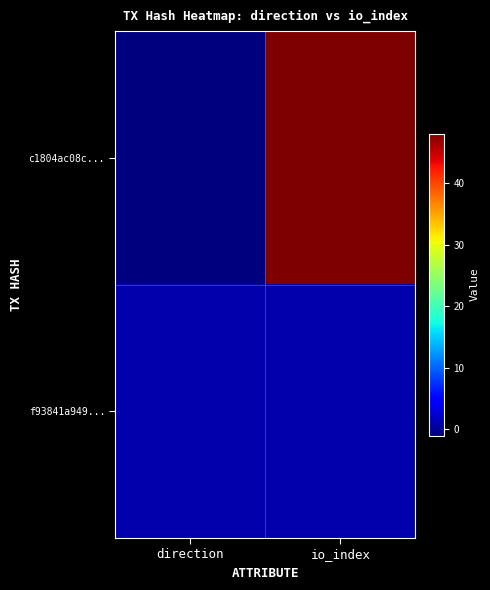

Which series has the largest range (max minus min)?

c1804ac08c...